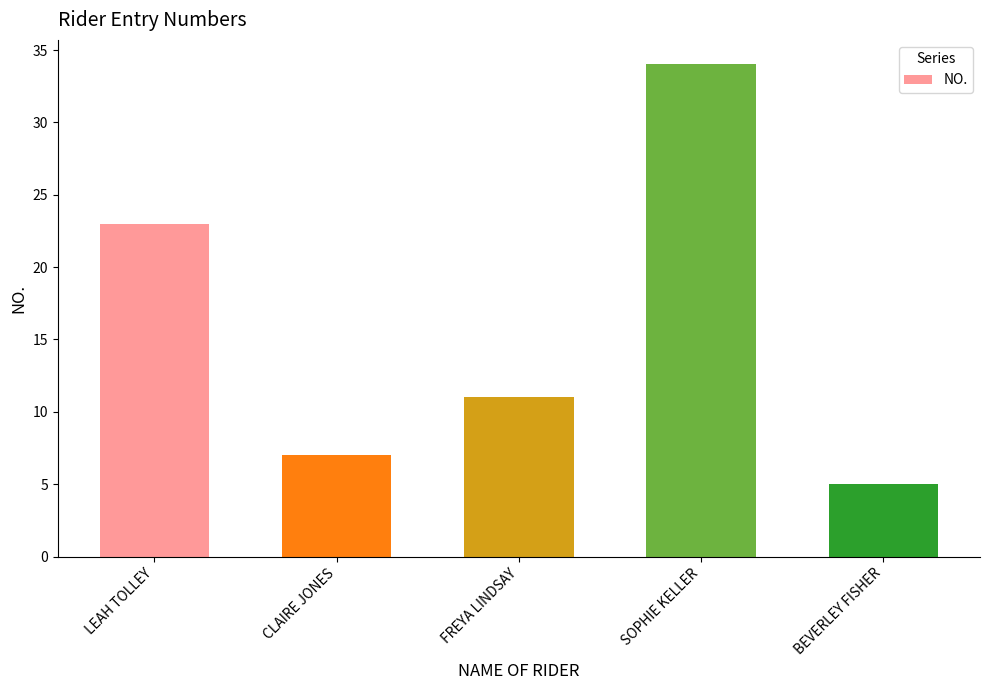

Reading right to left, list all the values displayed in this chart.

5	34	11	7	23